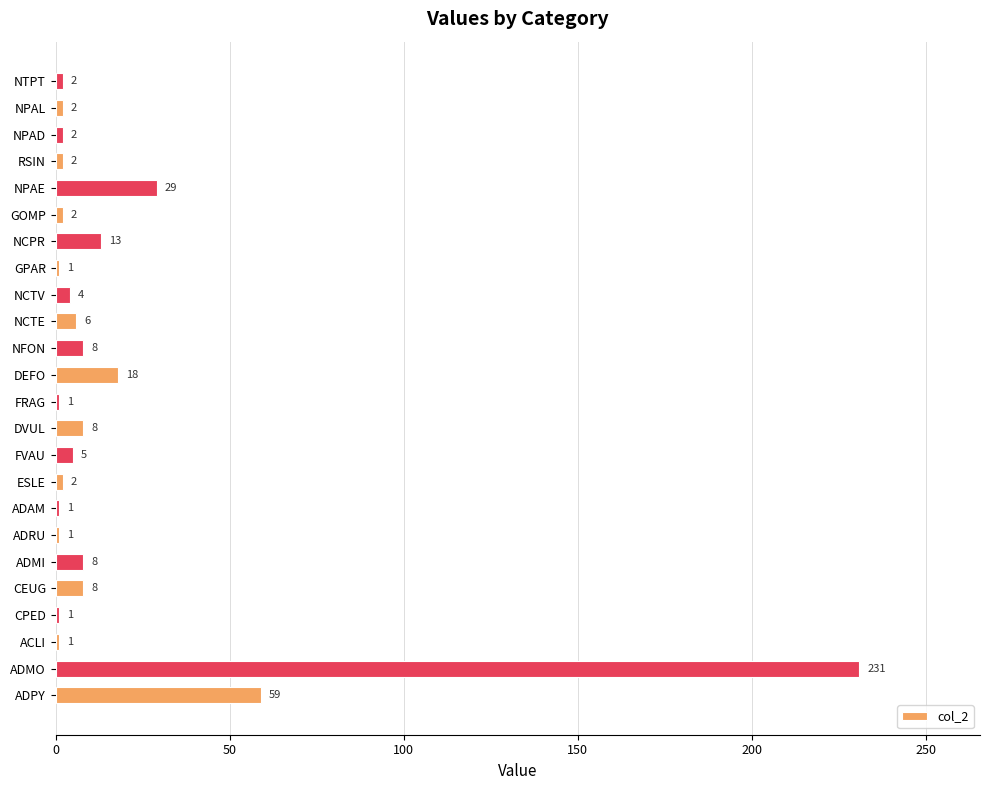

Reading bottom to top, extract all data points from this chart.

59	231	1	1	8	8	1	1	2	5	8	1	18	8	6	4	1	13	2	29	2	2	2	2